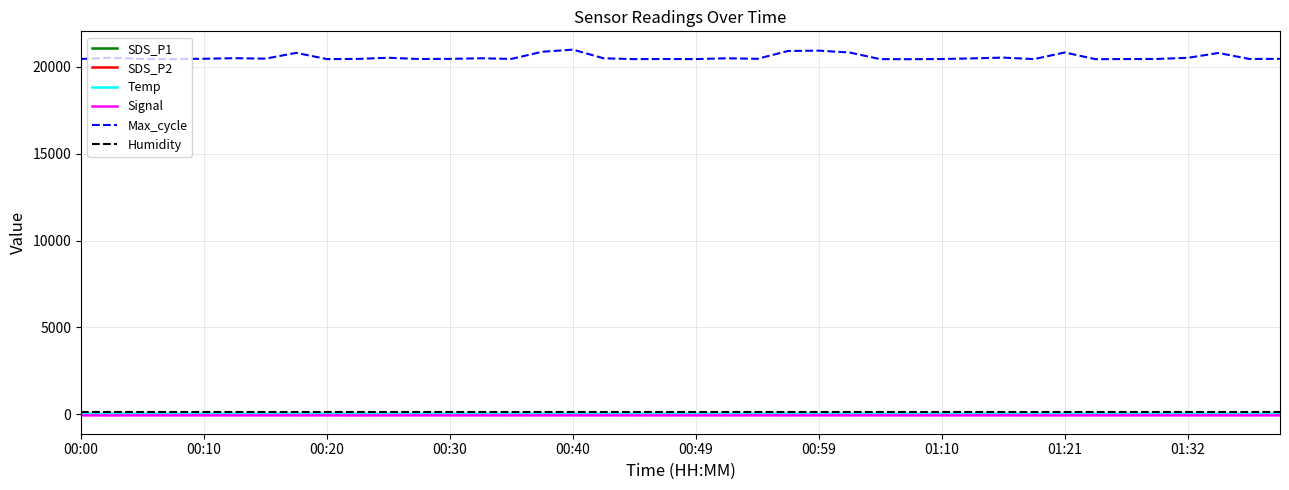

Which series has the largest total across all categories?

Max_cycle